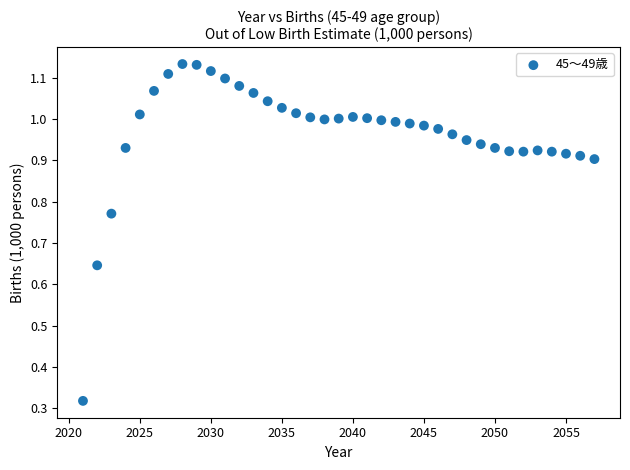

What is the range of X values (max minus min)?

36.0